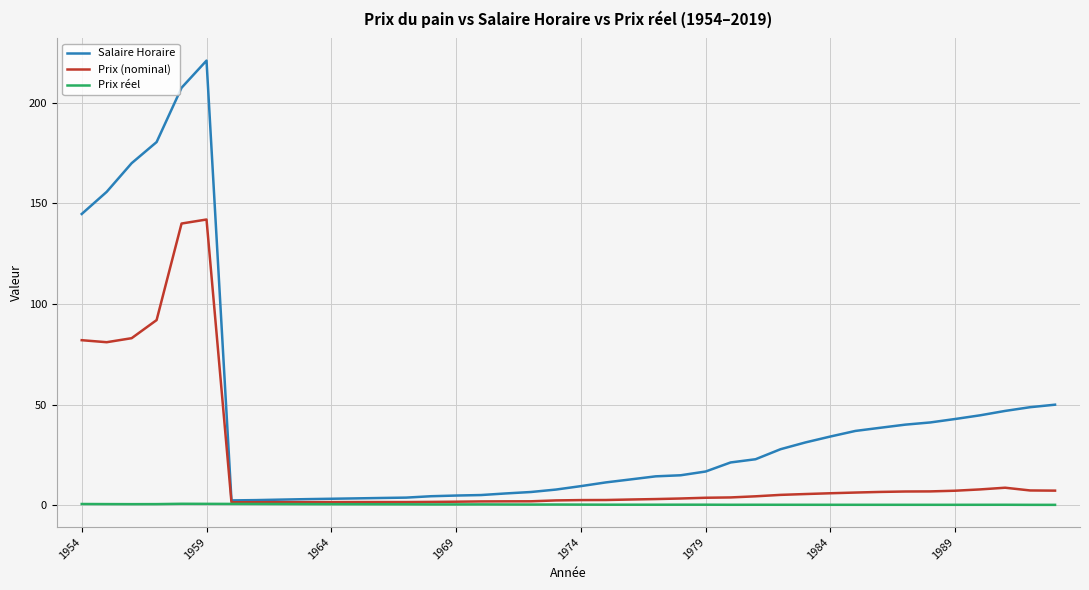

Rank the series by their average value, from lowest to highest.

Prix réel, Prix (nominal), Salaire Horaire